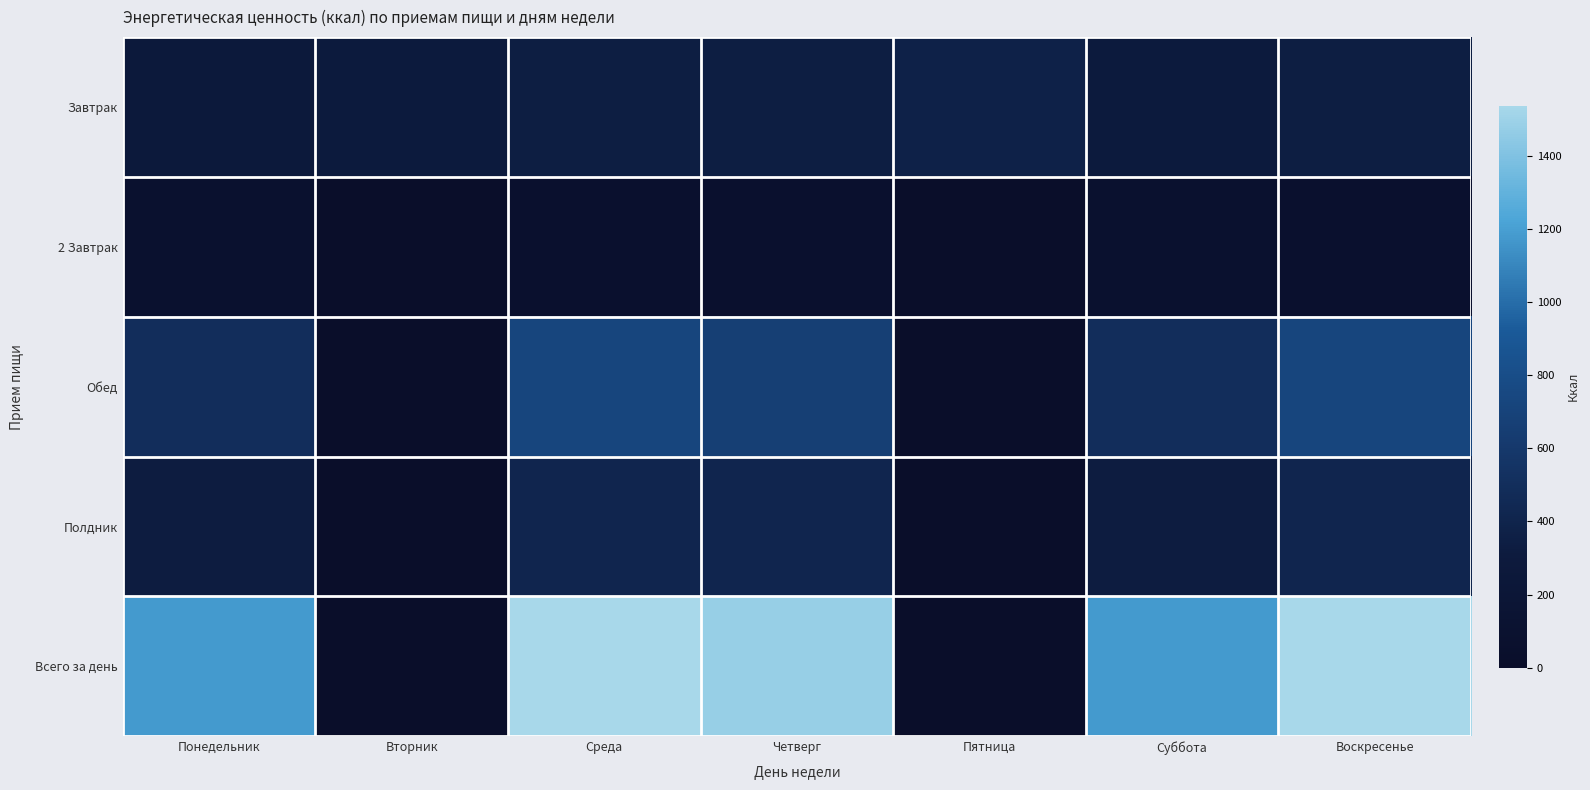

Reading left to right, what are all the values shown in this chart?

Завтрак: Понедельник=274.7	Вторник=305.2	Среда=338.9	Четверг=338.9	Пятница=376.3	Суббота=305.2	Воскресенье=338.9
2 Завтрак: Понедельник=80.7	Вторник=0.0	Среда=67.0	Четверг=67.0	Пятница=0.0	Суббота=80.7	Воскресенье=67.0
Обед: Понедельник=498.4	Вторник=0.0	Среда=722.4	Четверг=666.4	Пятница=0.0	Суббота=498.4	Воскресенье=722.4
Полдник: Понедельник=327.8	Вторник=0.0	Среда=409.4	Четверг=409.4	Пятница=0.0	Суббота=327.8	Воскресенье=409.4
Всего за день: Понедельник=1181.6	Вторник=0.0	Среда=1537.7	Четверг=1481.7	Пятница=0.0	Суббота=1181.6	Воскресенье=1537.7